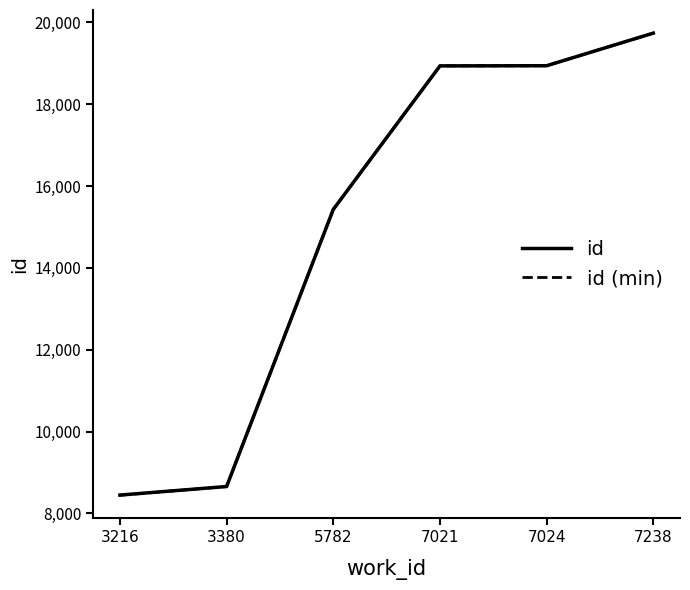

At which category does the chart reach its peak across all series?

7238